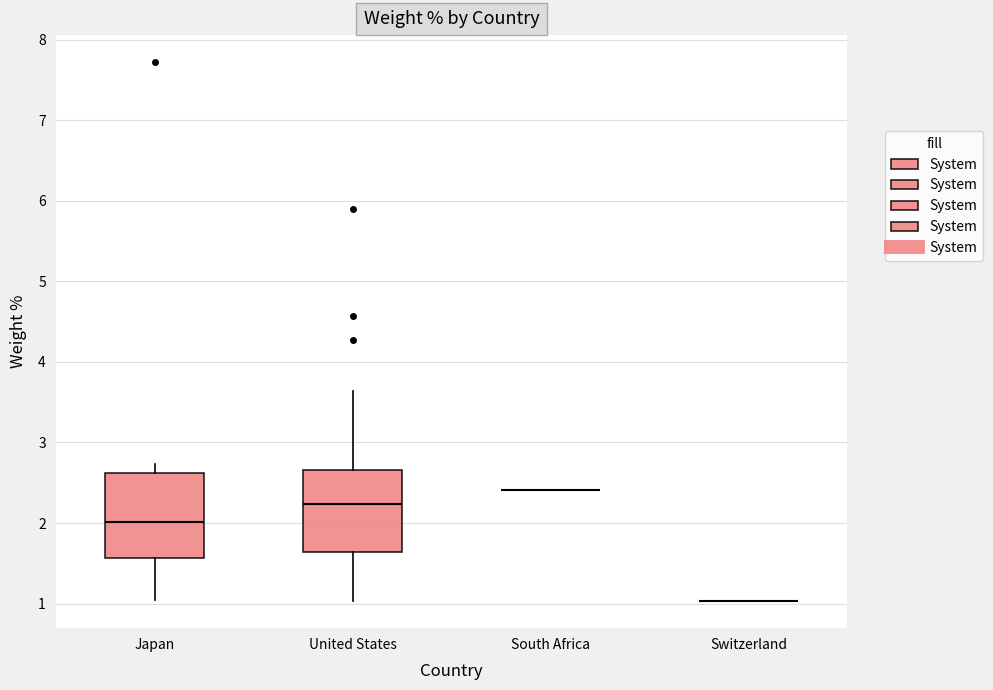

Where does the upper whisker of the box for Japan end on the y-axis? The values are not printed on the chart, so give them approximately, as read against the axis.

2.7